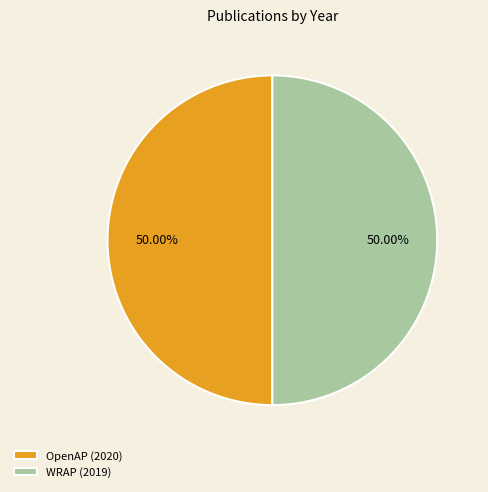

How much of the chart is everything except OpenAP (2020)?

50.0%